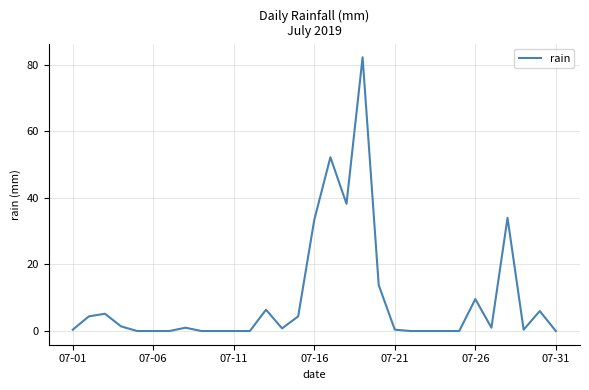

What is the greatest value displayed?

82.2